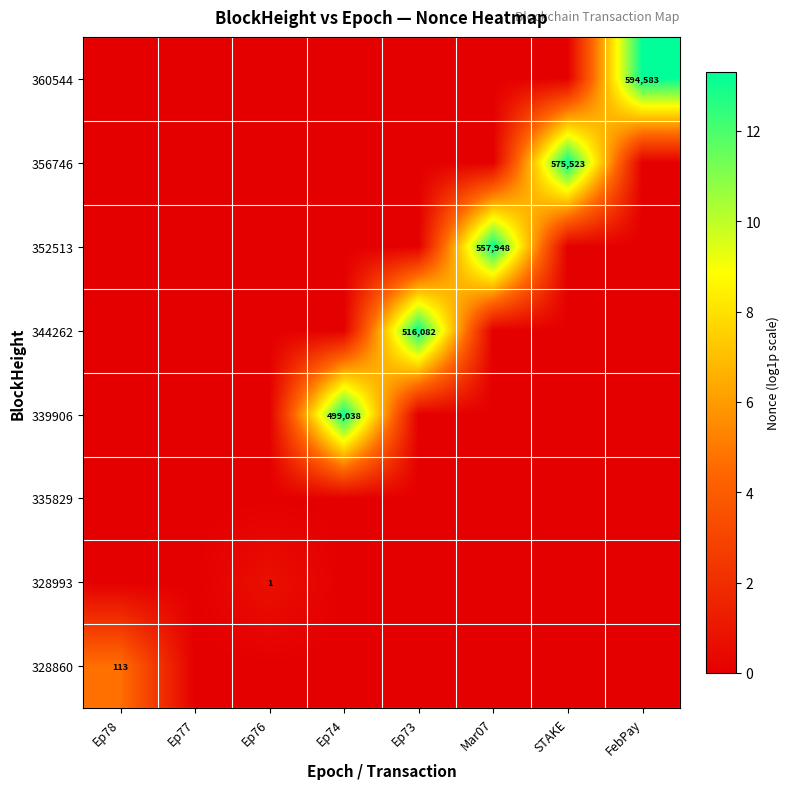

At which category is the sum across all series the highest?

FebPay